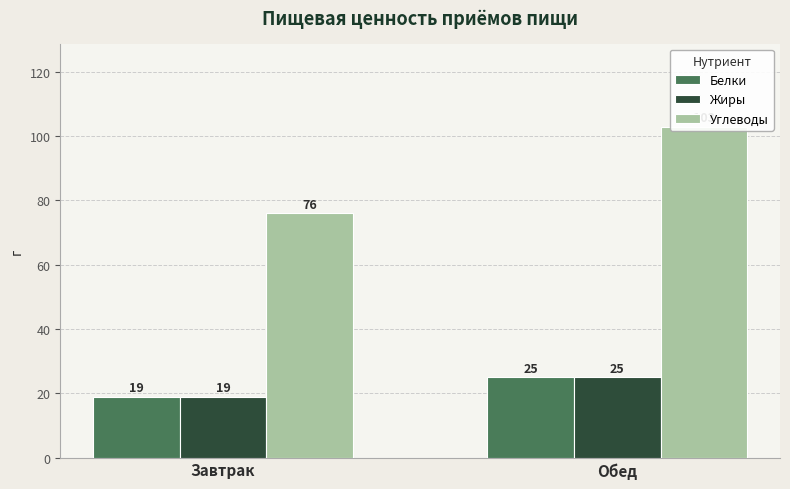

How many bars are there in each group?

3